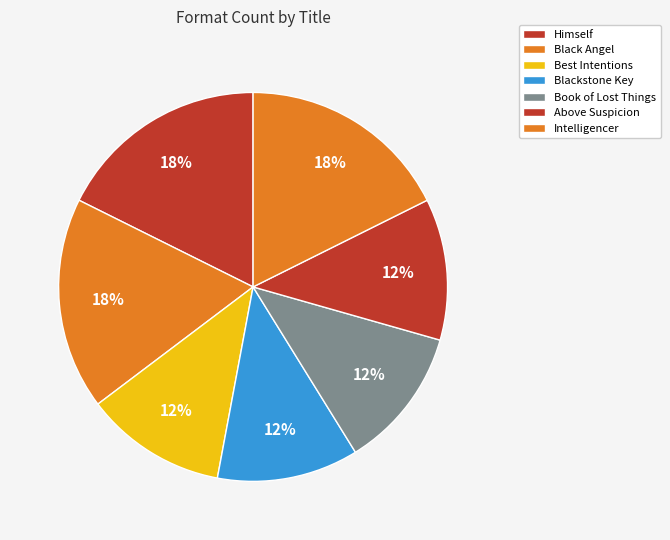

How many segments does this pie chart have?

7